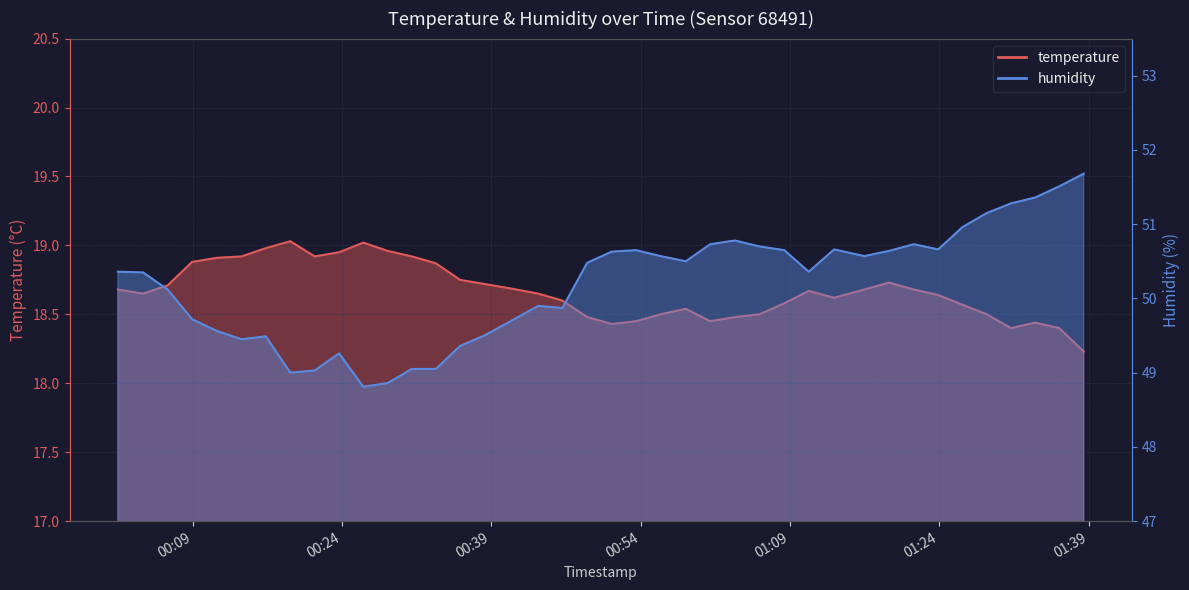

Where is humidity nearest to the value 50?

2022-09-02T00:43:43